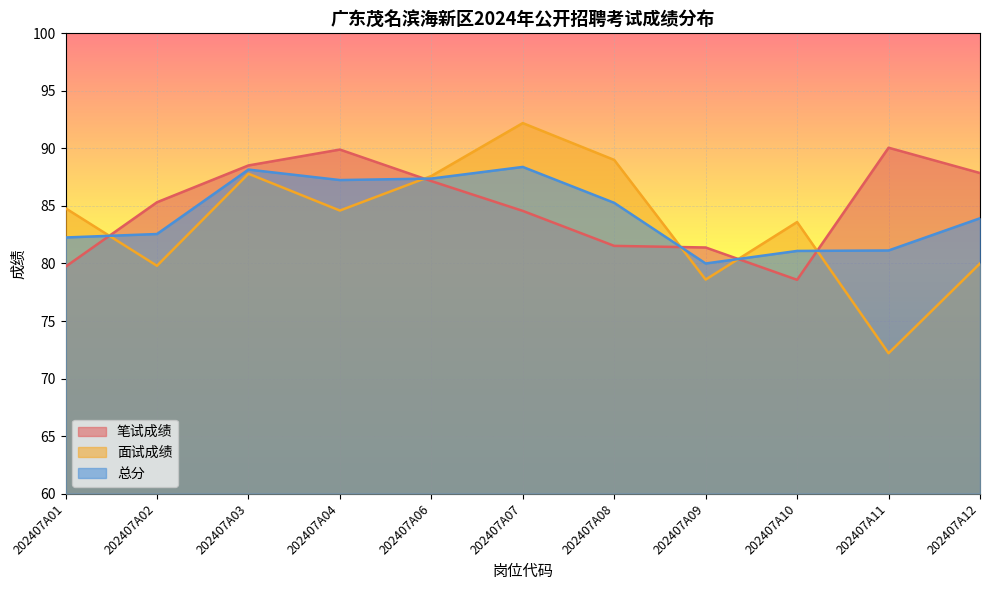

Reading left to right, transcribe all the data shown in this chart.

笔试成绩: 202407A01=79.7	202407A02=85.3	202407A03=88.5	202407A04=89.9	202407A06=87.2	202407A07=84.6	202407A08=81.5	202407A09=81.4	202407A10=78.6	202407A11=90.1	202407A12=87.9
面试成绩: 202407A01=84.8	202407A02=79.8	202407A03=87.8	202407A04=84.6	202407A06=87.6	202407A07=92.2	202407A08=89.0	202407A09=78.6	202407A10=83.6	202407A11=72.2	202407A12=80.0
总分: 202407A01=82.3	202407A02=82.6	202407A03=88.2	202407A04=87.2	202407A06=87.4	202407A07=88.4	202407A08=85.3	202407A09=80.0	202407A10=81.1	202407A11=81.1	202407A12=83.9